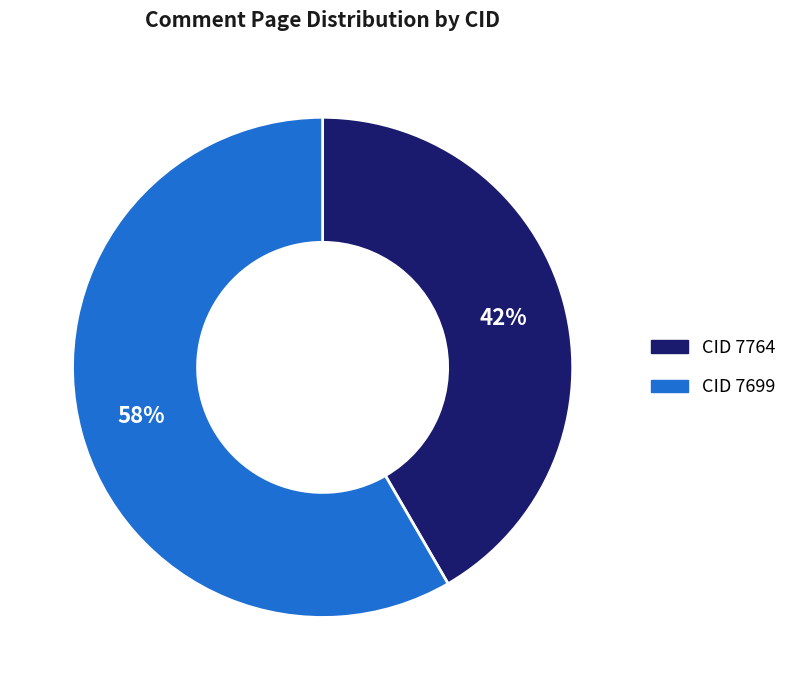

Which slice is the smallest?

CID 7764